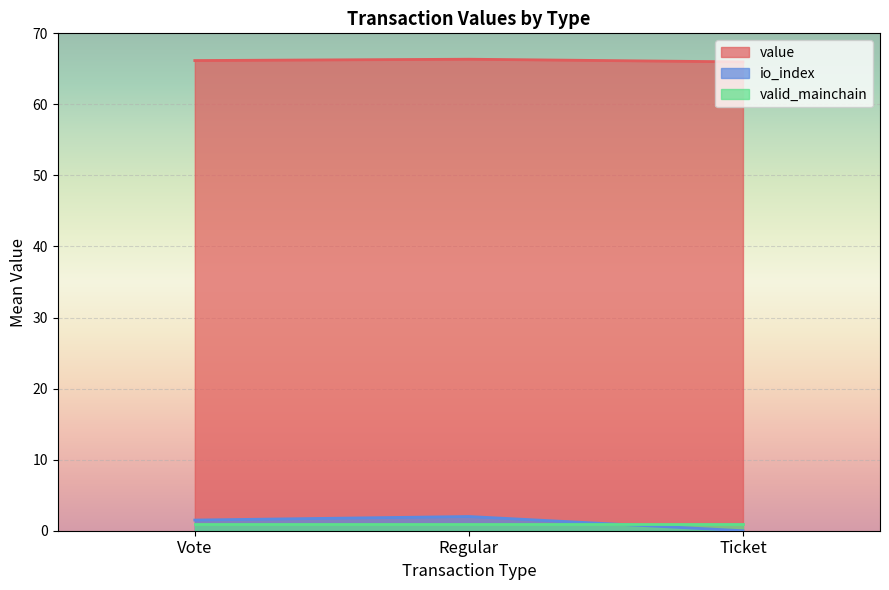

At which label is value closest to 66?

Vote